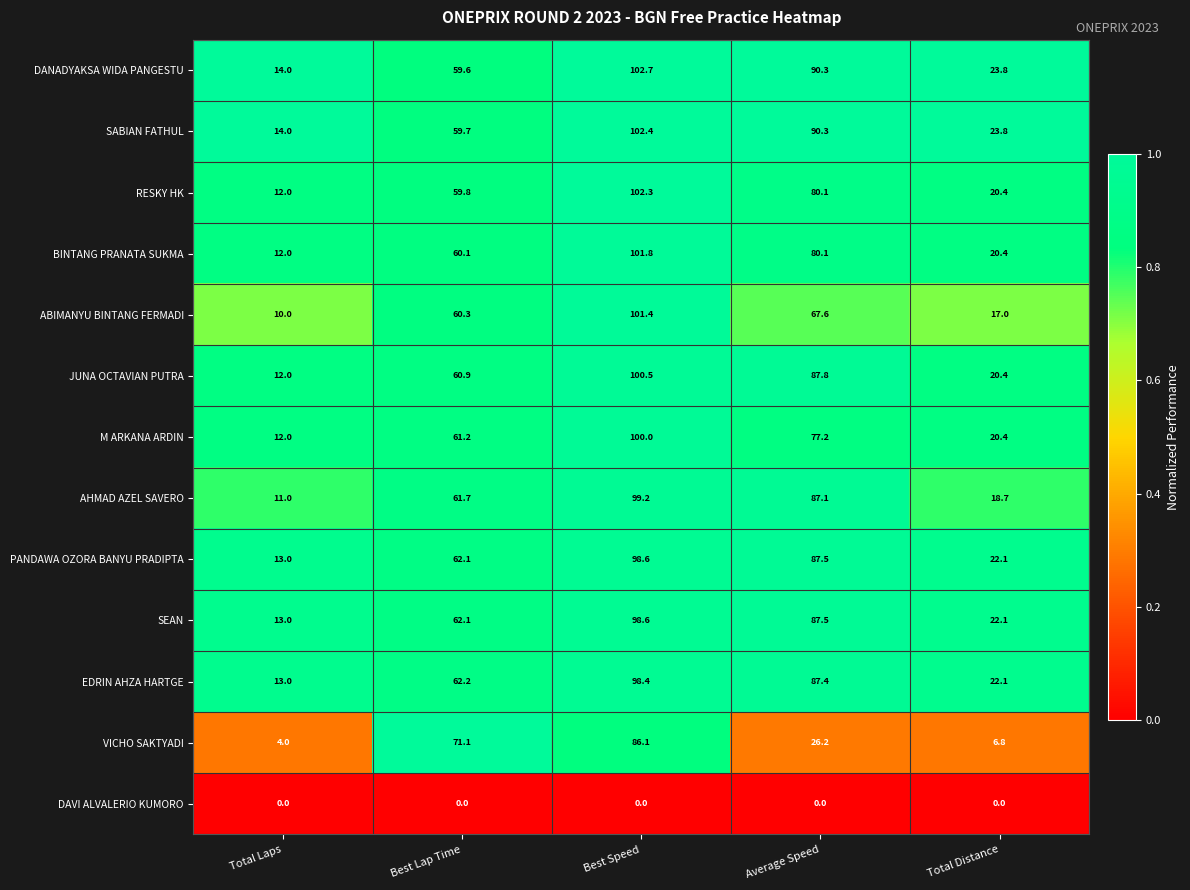

Where does the AHMAD AZEL SAVERO series first go above 61?

Best Lap Time